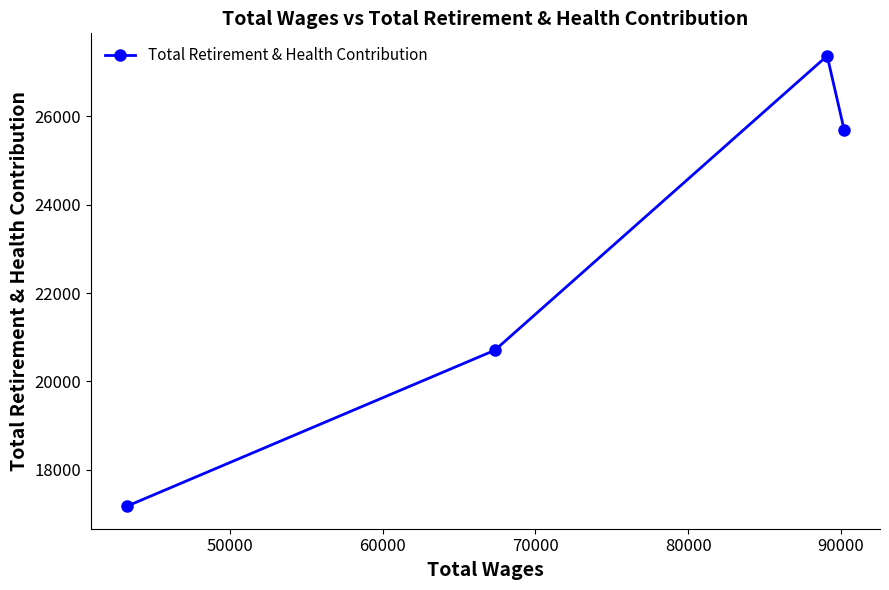

What is the value of the 4th point from the left?

25695